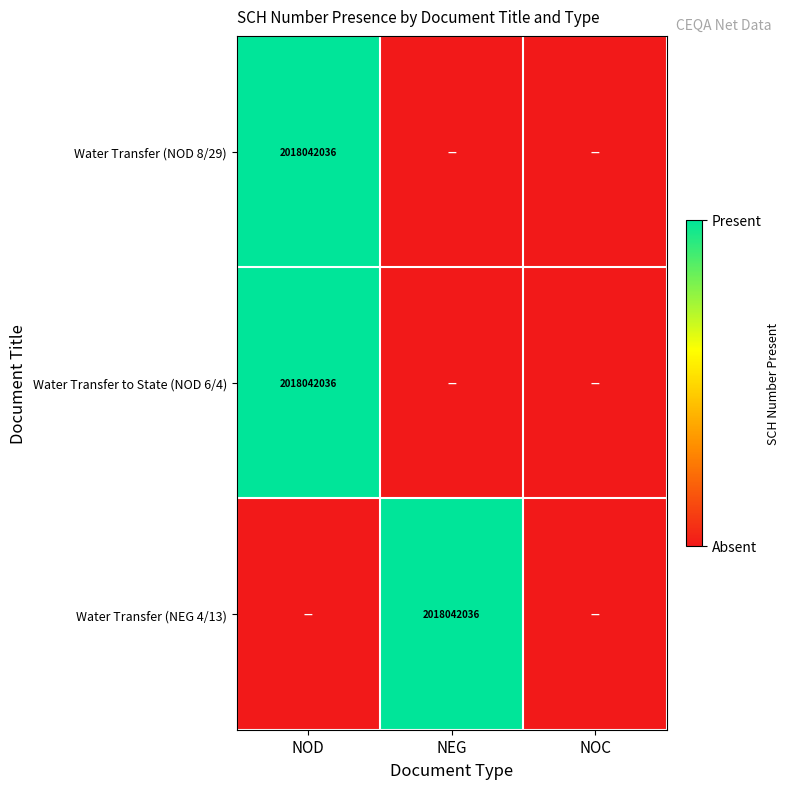

Is it true that Water Transfer (NOD 8/29) equals 649549403 at NOD?

False